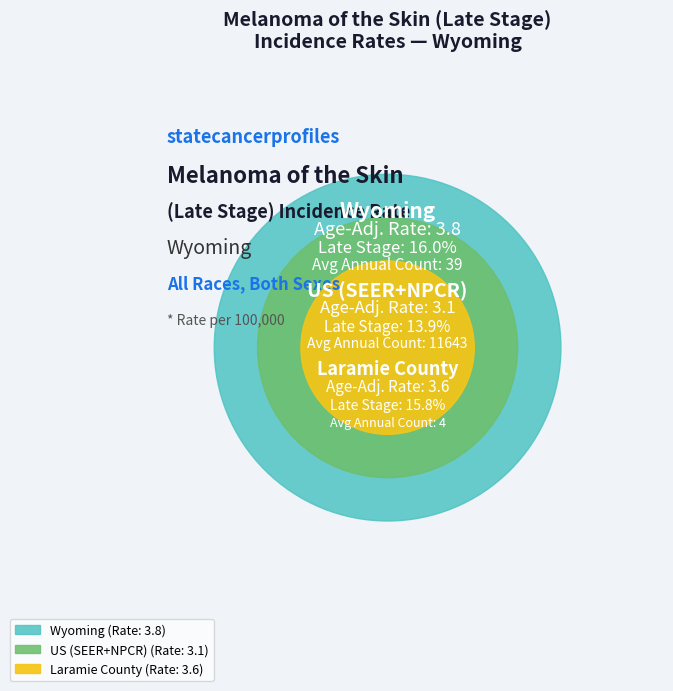

Which slice is the smallest?

US (SEER+NPCR)